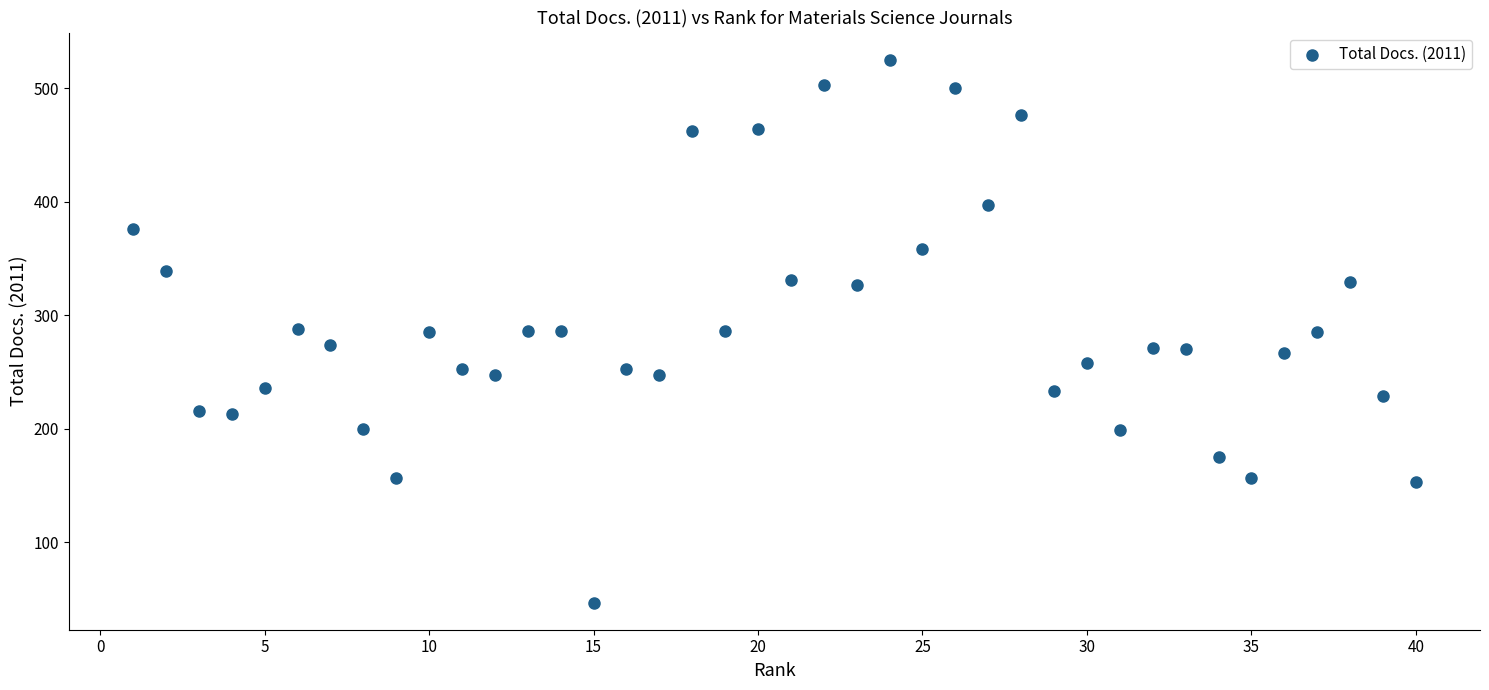

What is the range of Y values (max minus min)?

478